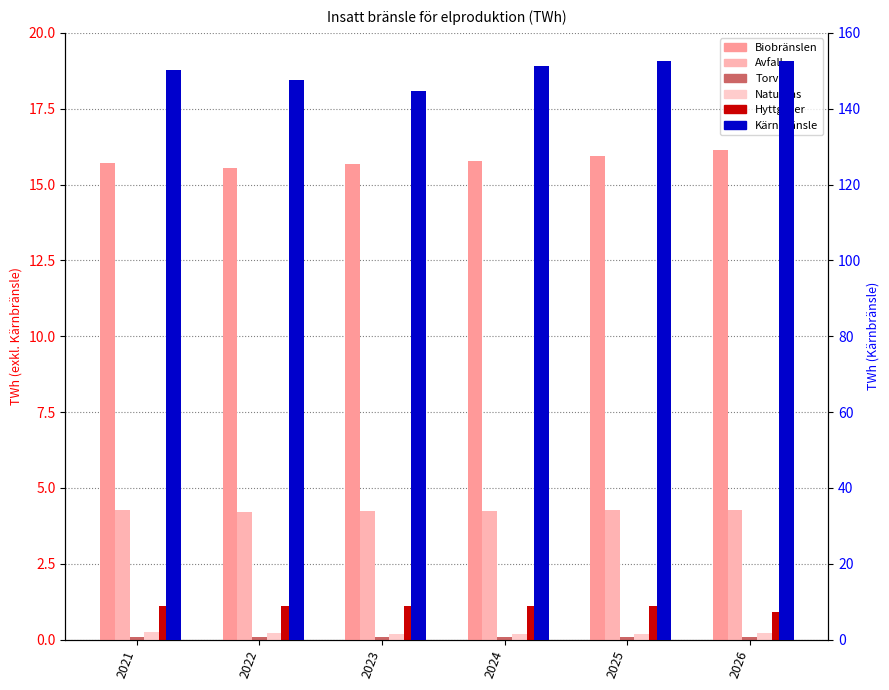

Which label corresponds to the smallest value in the chart?

2026